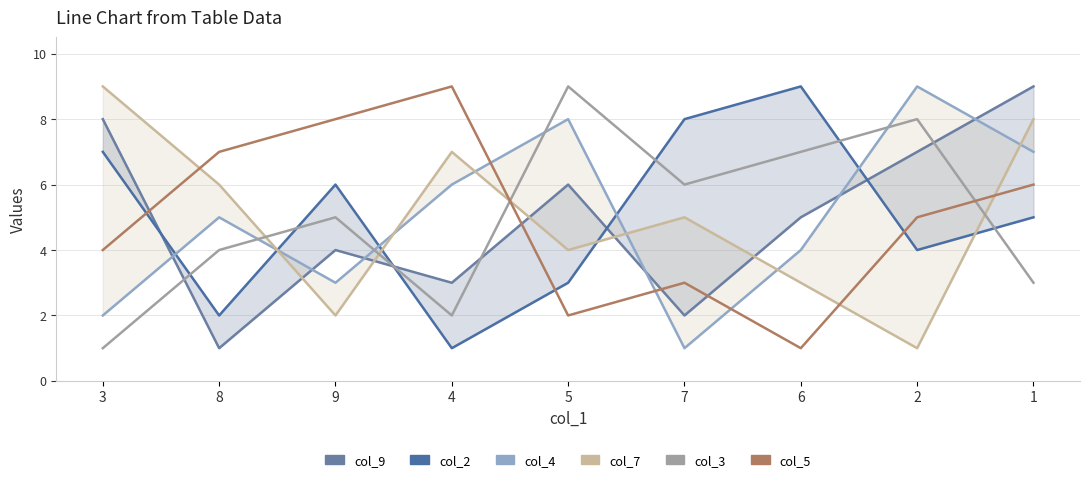

Which series has the widest spread of values?

col_9